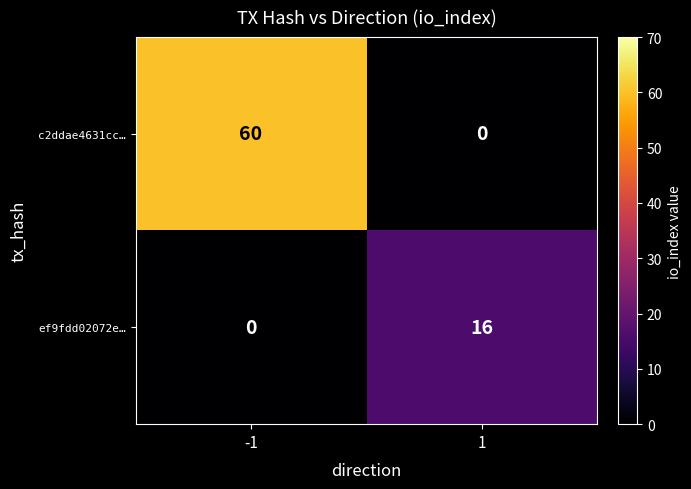

What is the average value of the ef9fdd02072e… series?

8